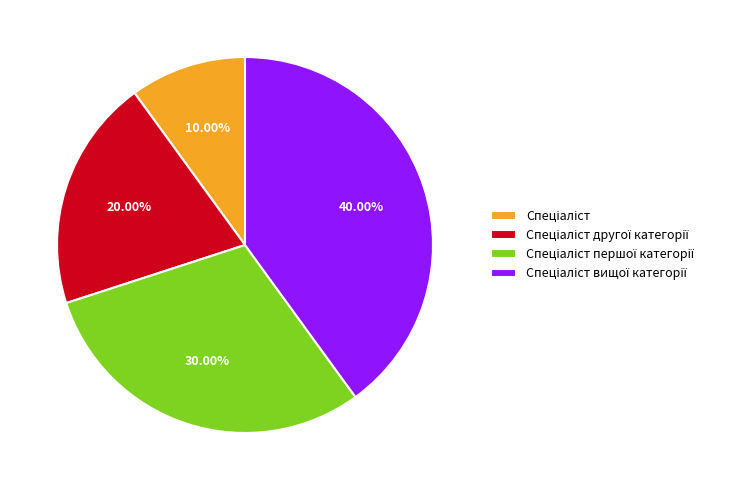

Is there any slice that represents more than half of the pie?

No